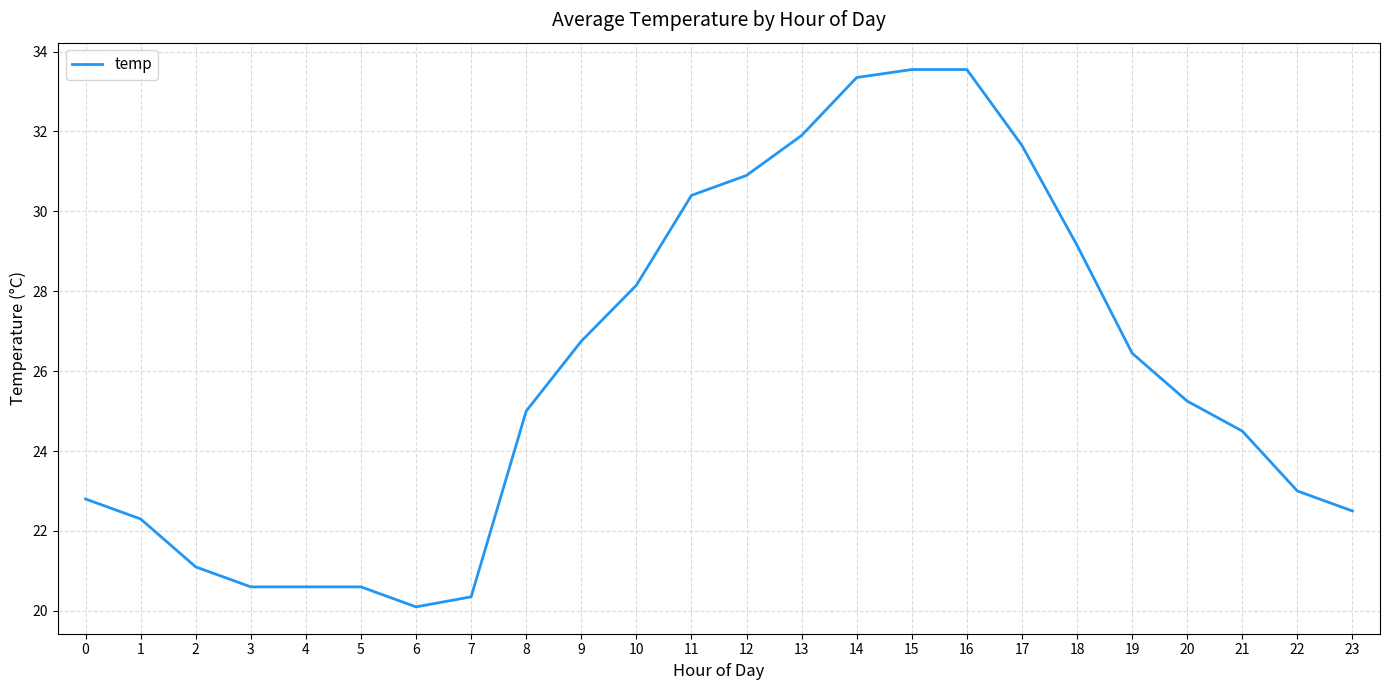

Read the value at 2.

21.1